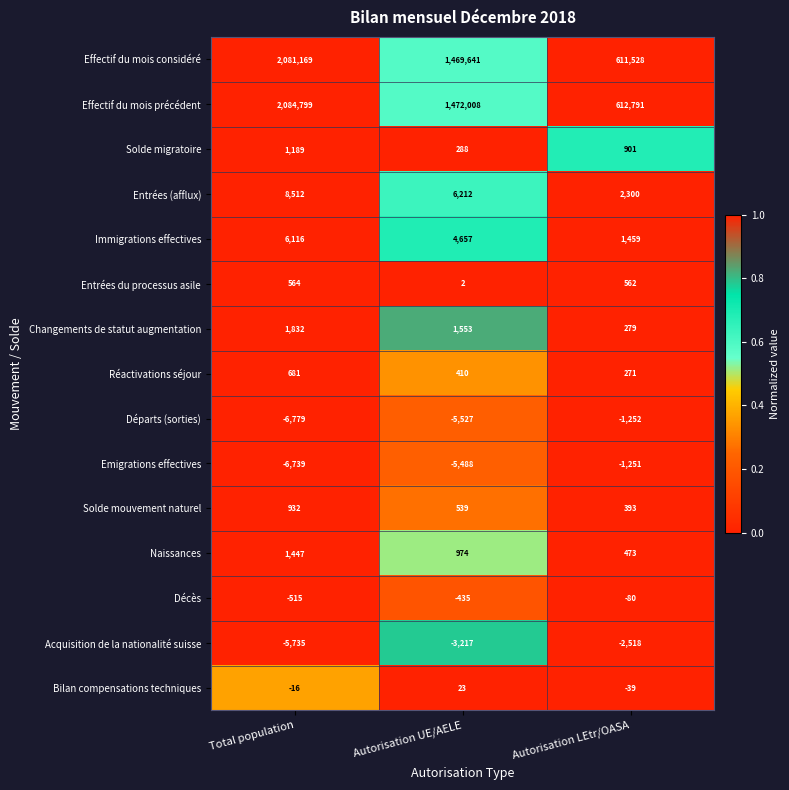

What is the spread (max minus min) of values at Total population?

2091578